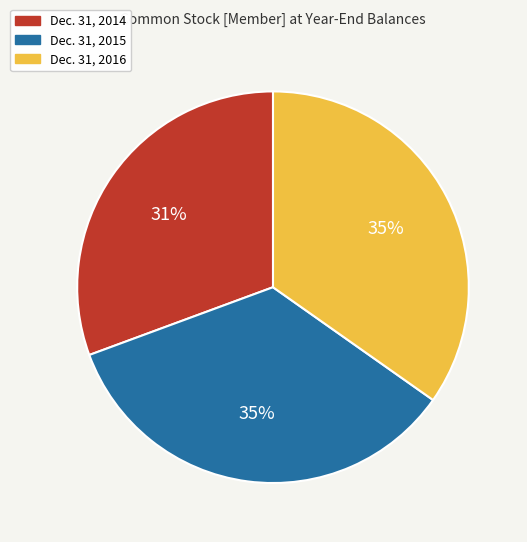

What is the smallest slice in the pie chart?

Dec. 31, 2014